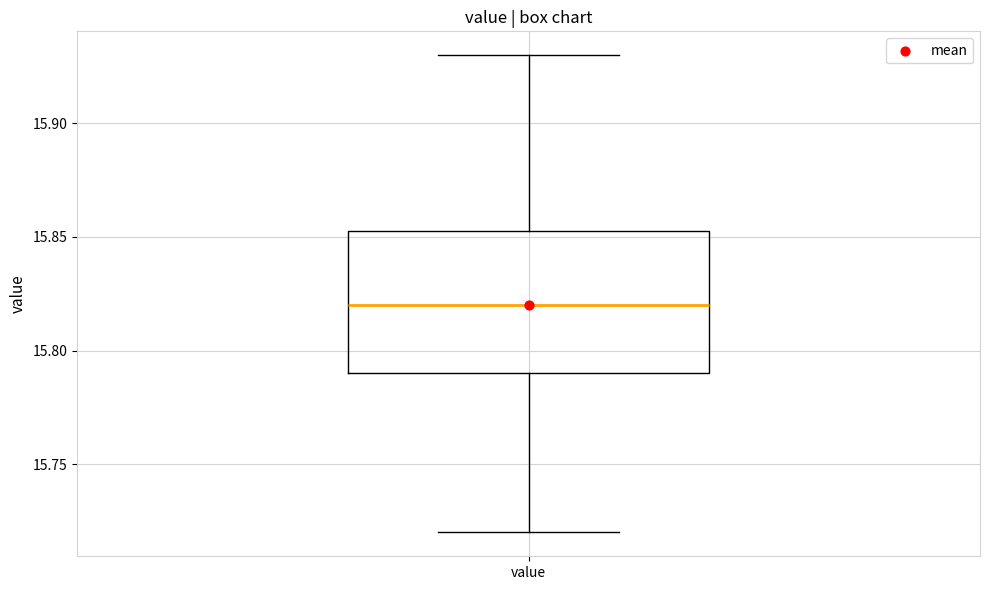

Transcribe this box plot: give where the median line is, the range the box spans, and where the two whiskers end, as read against the y-axis. The values are not printed on the chart, so give them approximately, as read against the axis.

median 15.820, box 15.790 to 15.855, whiskers 15.720 to 15.930